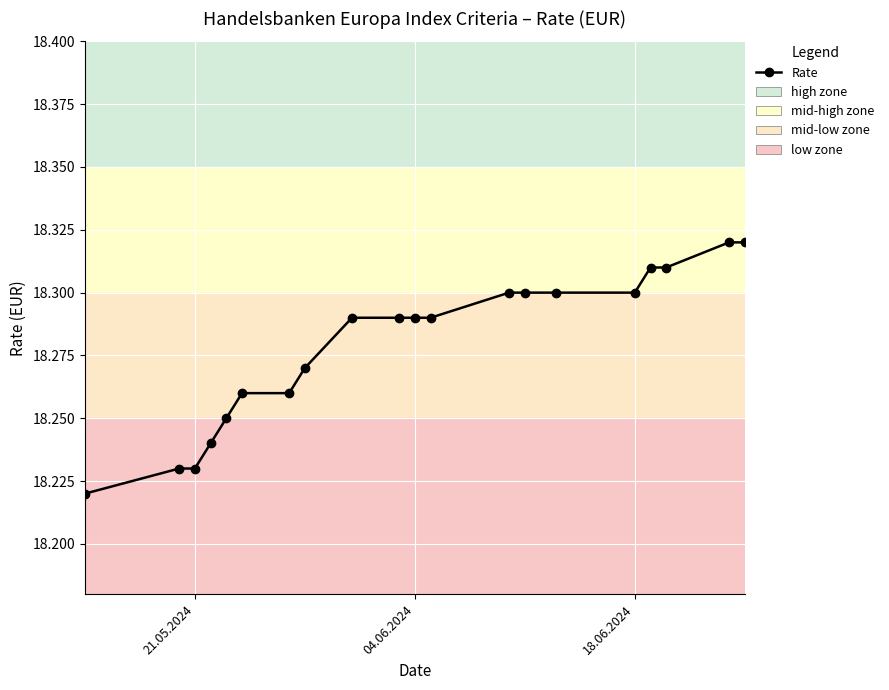

What is the sum of all values?

365.6